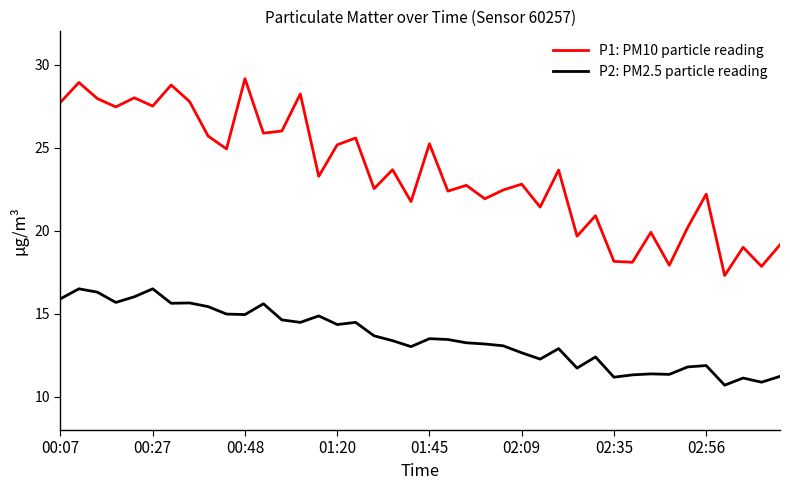

True or false: P1: PM10 particle reading and P2: PM2.5 particle reading intersect in this chart.

False